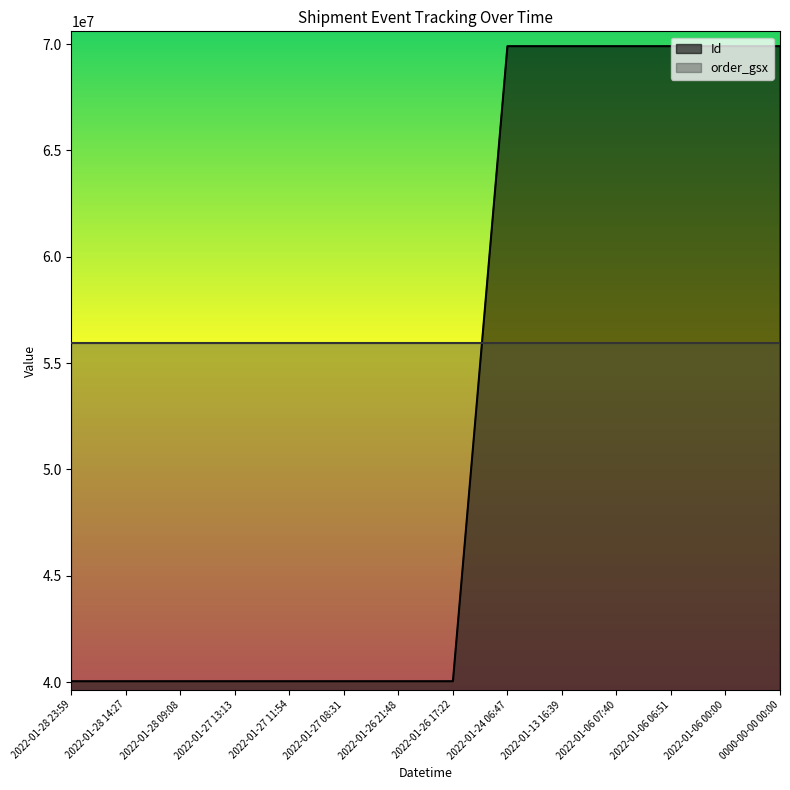

What is the smallest value displayed?

40036126